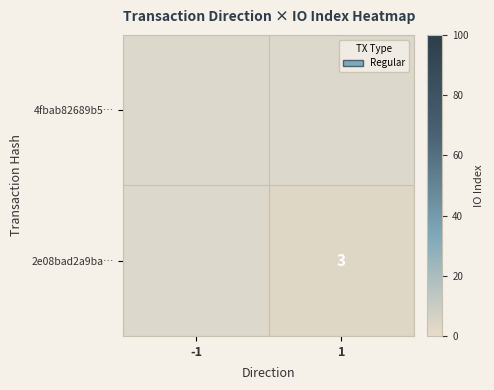

At which category does the chart reach its minimum across all series?

1